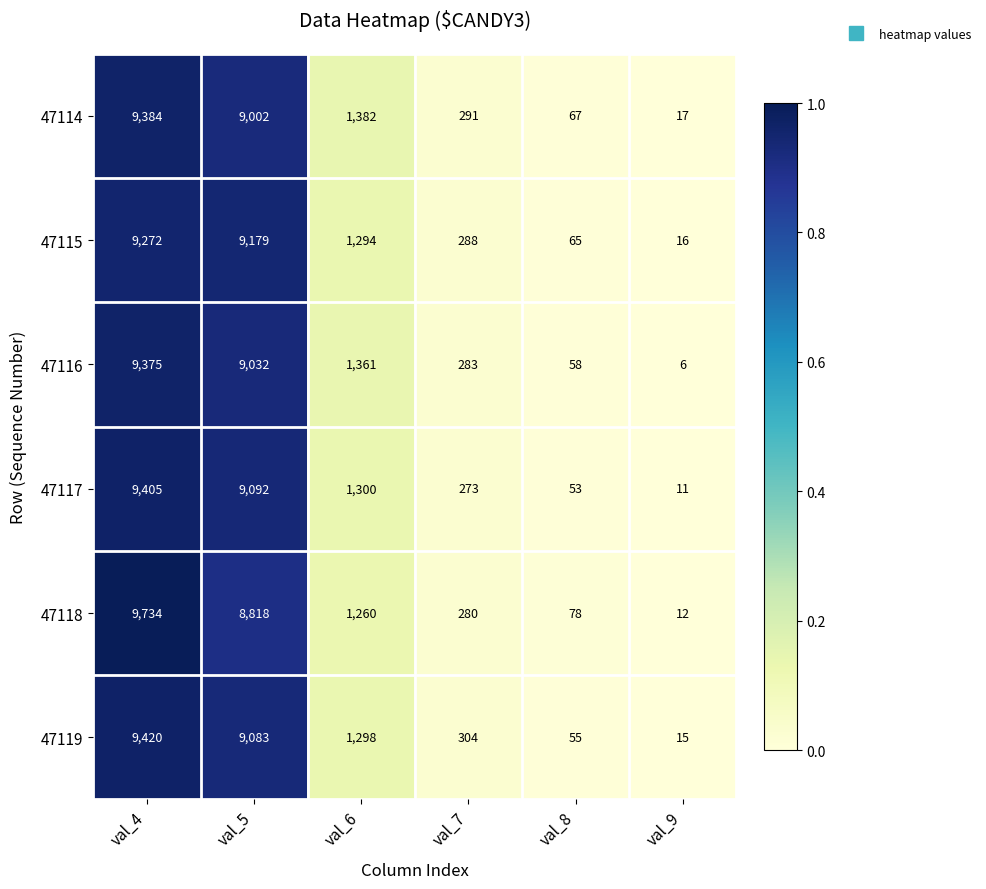

Which label corresponds to the smallest value in the chart?

val_9